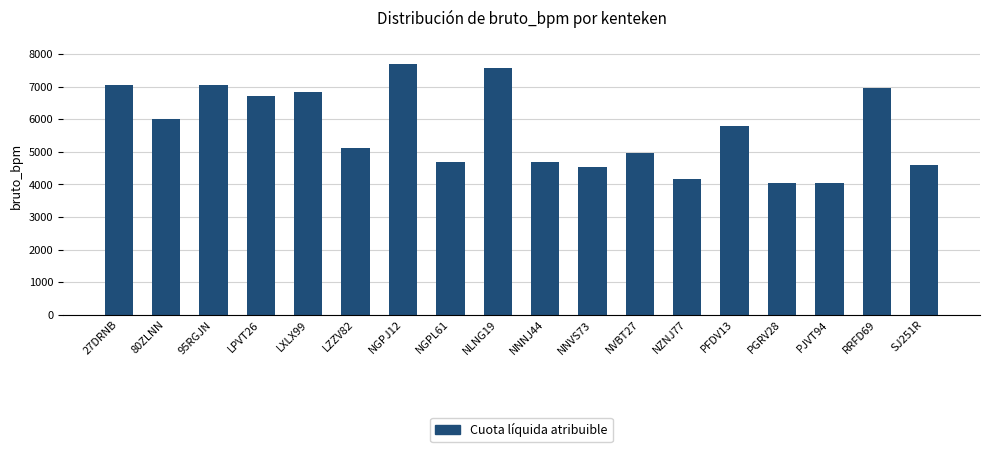

What position from the right is 80ZLNN?

17